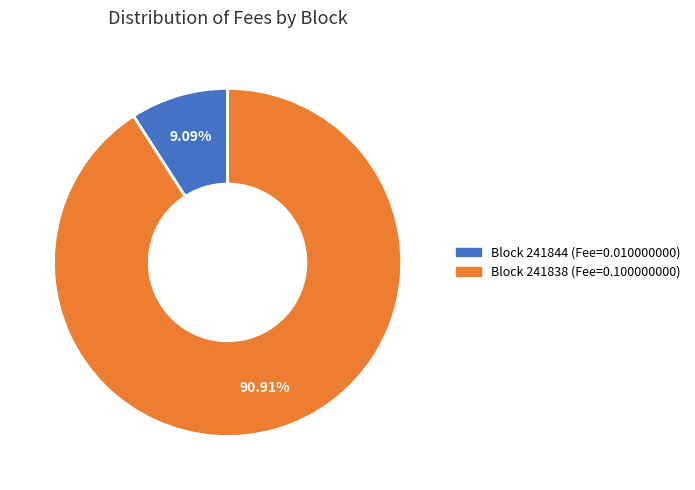

Is there a majority slice in this chart?

Yes